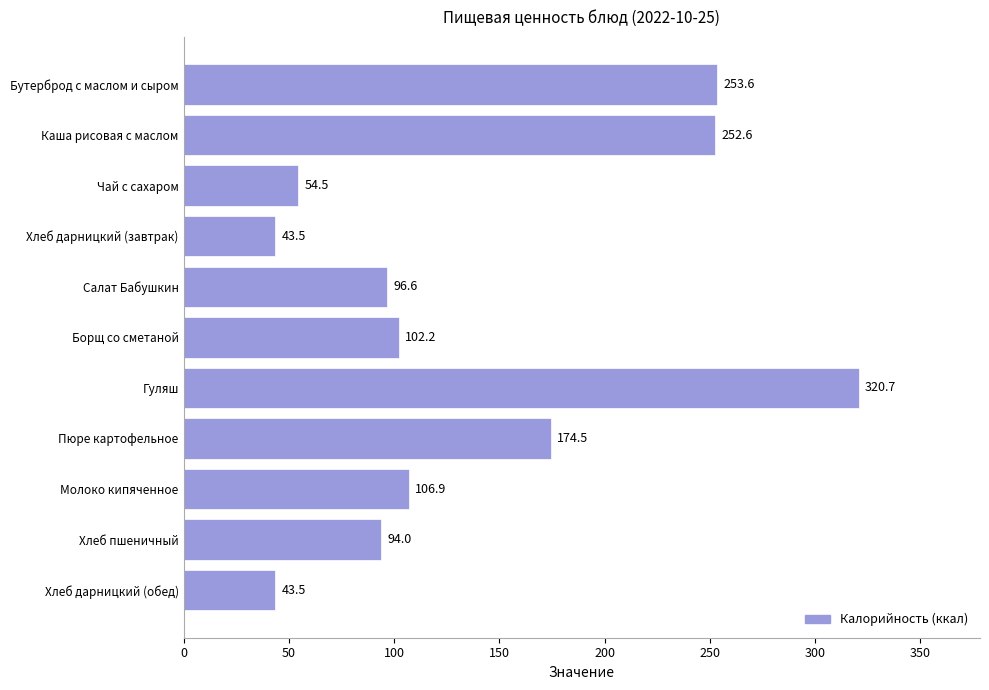

What position from the top is Гуляш?

7